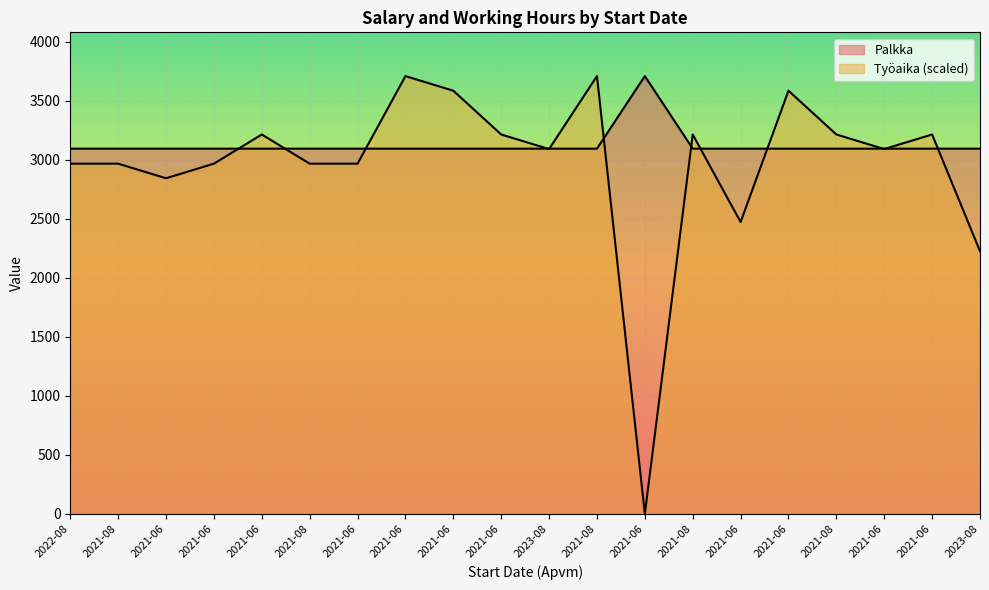

How many lines are shown in the chart?

2